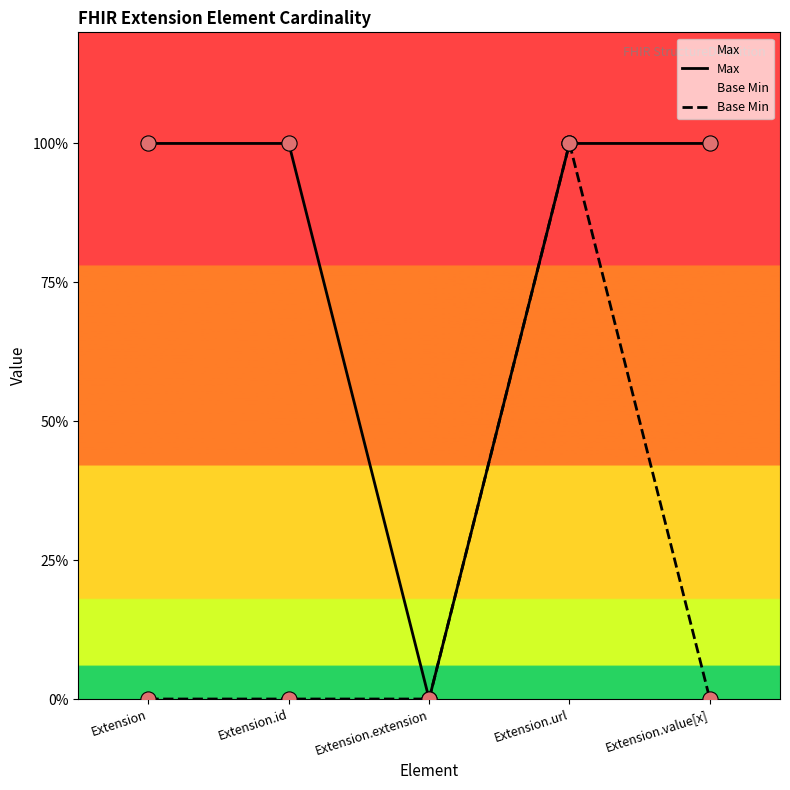

Which series contains the lowest Y value?

Max